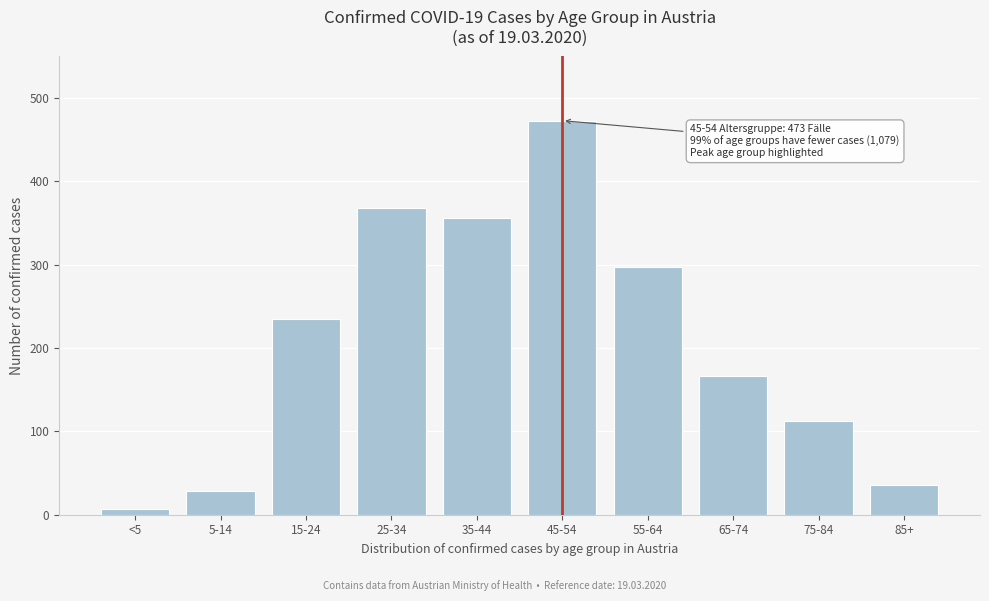

Reading left to right, extract all data points from this chart.

<5=7	5-14=28	15-24=235	25-34=368	35-44=356	45-54=473	55-64=297	65-74=166	75-84=112	85+=36